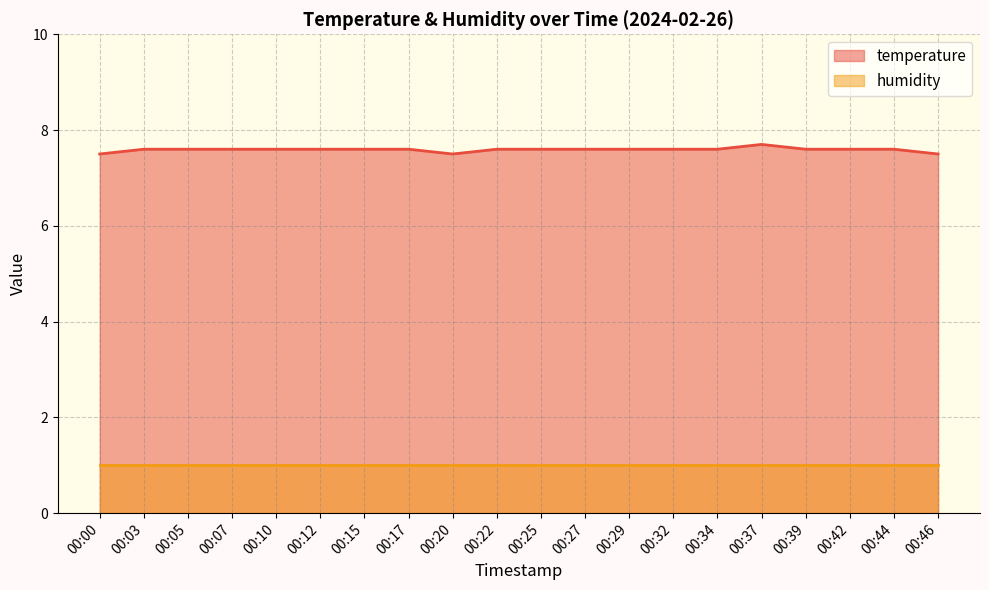

What is the difference between the maximum and minimum values?

0.2